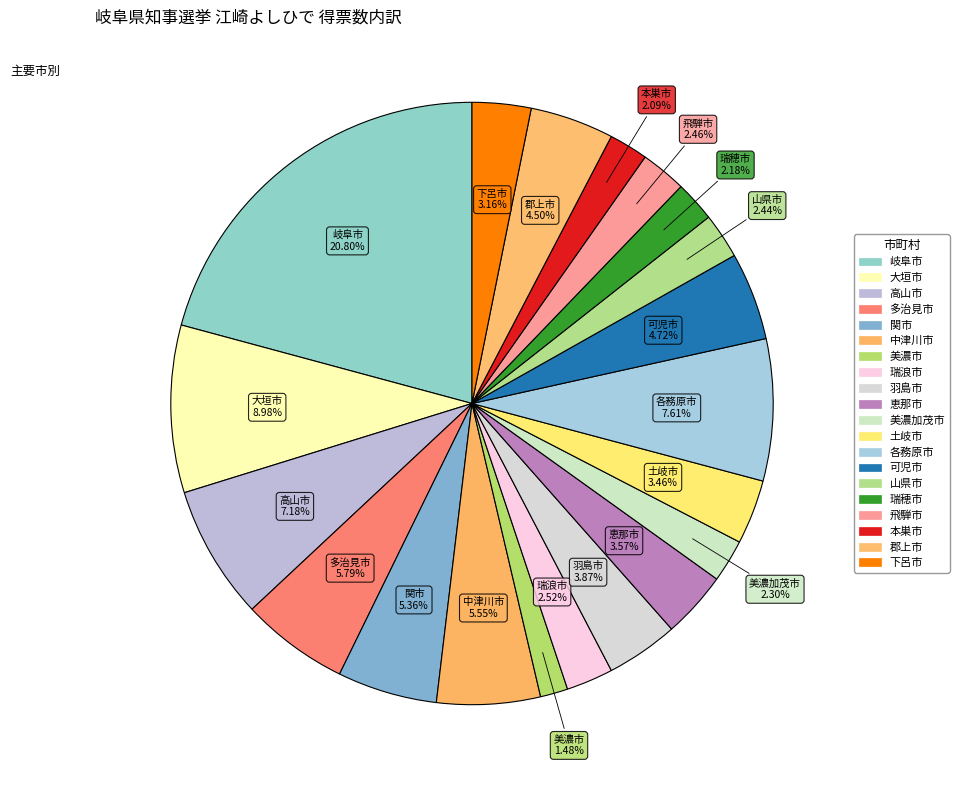

What portion of the pie excludes 山県市?

97.6%